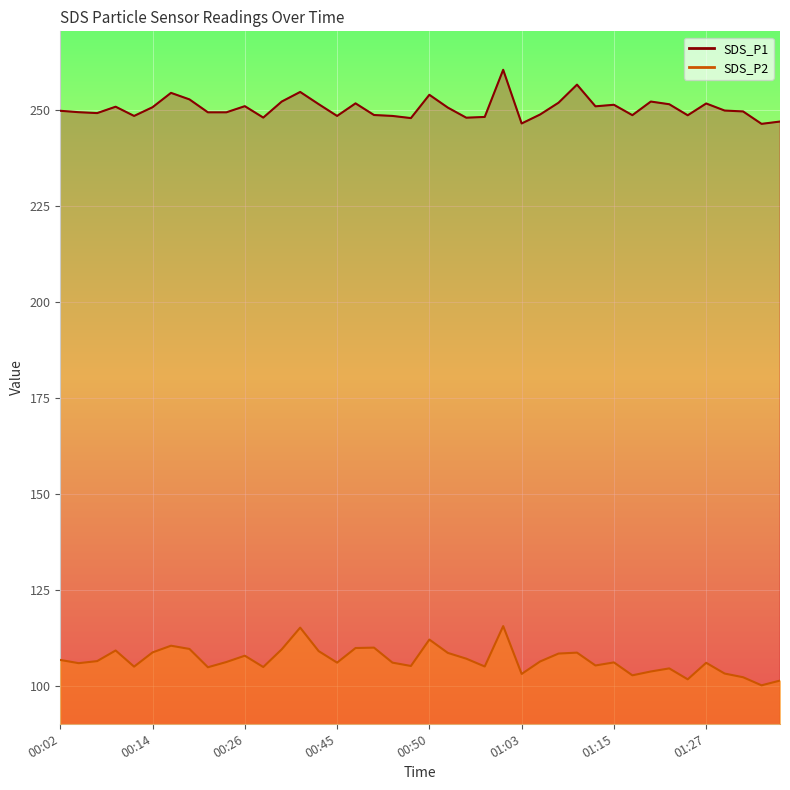

How many interior local peaks does the SDS_P2 series have?

11